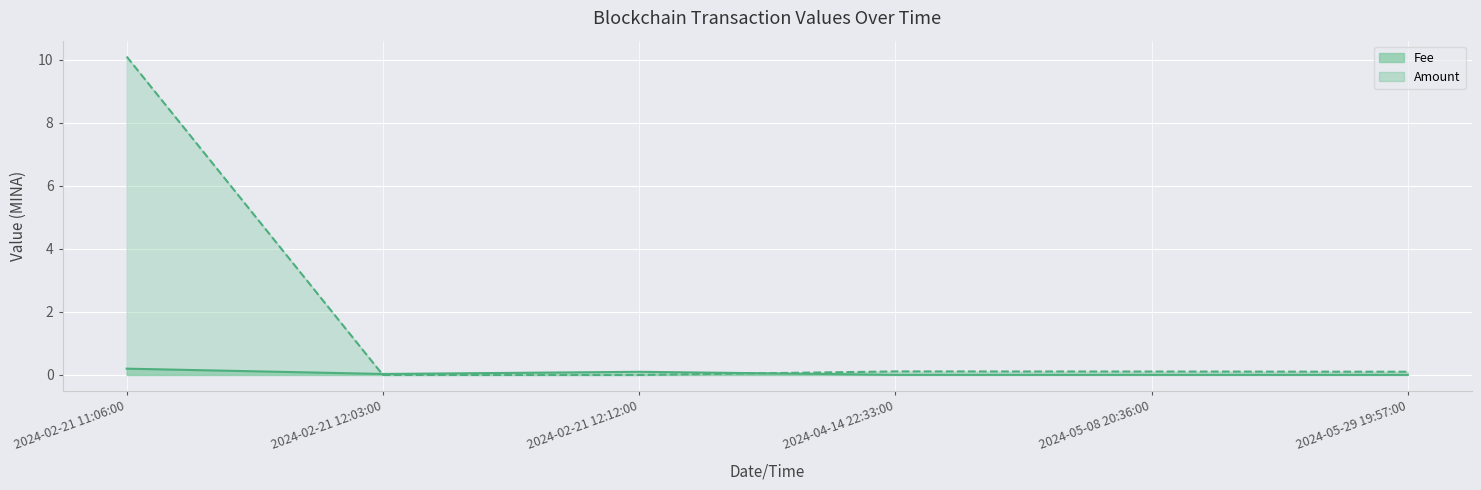

What is the difference between the second highest and minimum values in the Amount series?

0.1